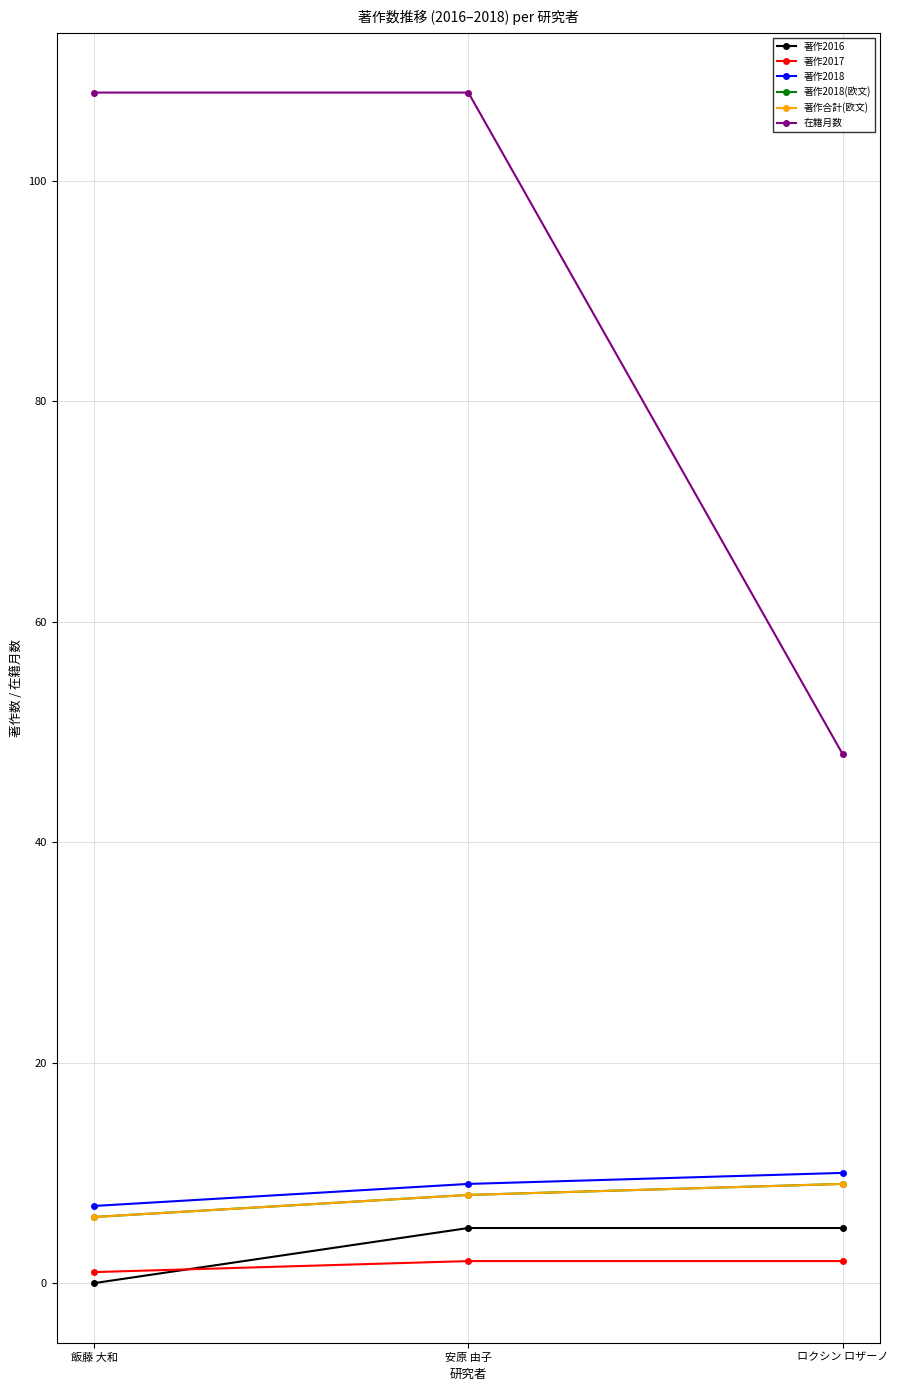

What is the difference between the maximum and minimum values in the 著作2018(欧文) series?

3